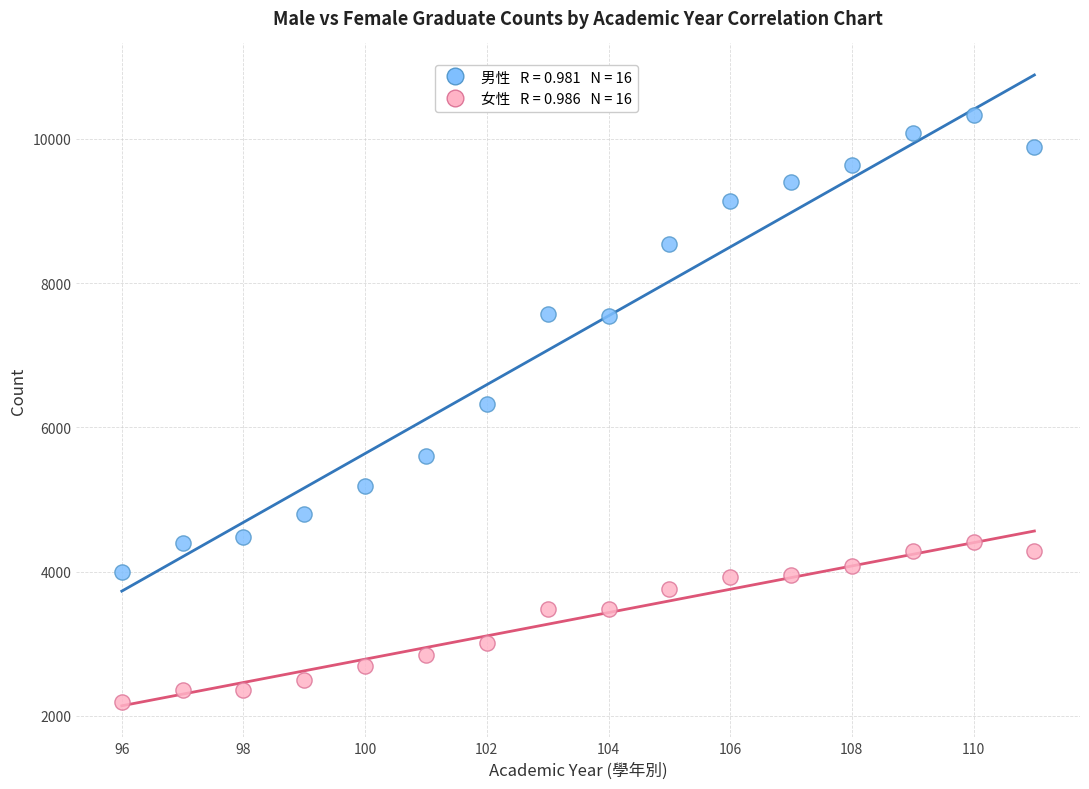

Across all data points, what is the range of X values (max minus min)?

15